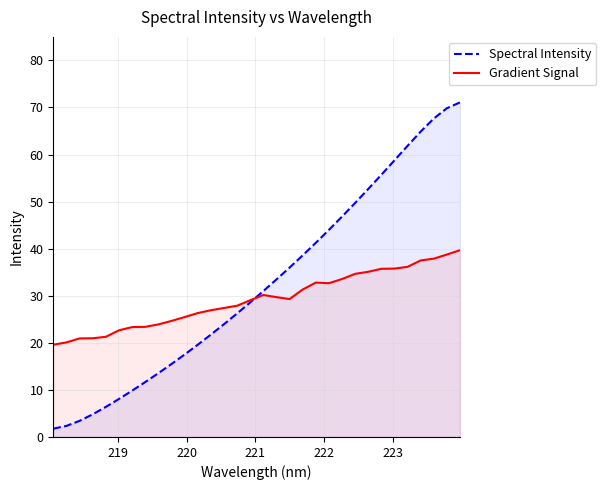

What is the maximum value shown in the chart?

71.1